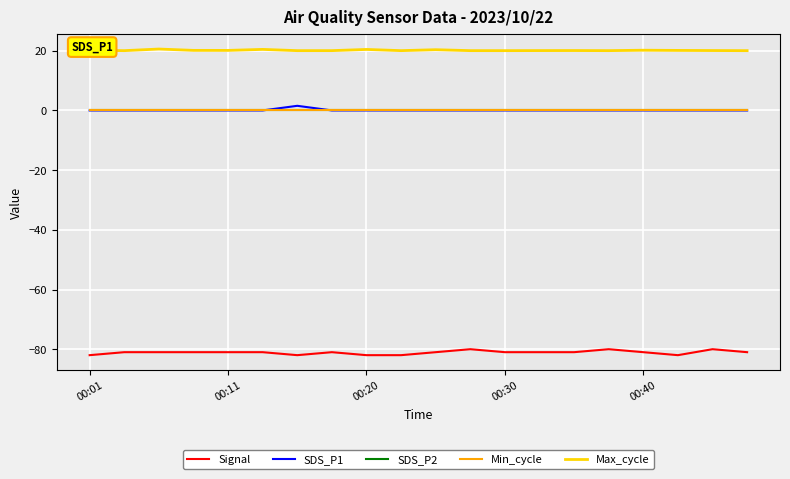

What is the smallest value displayed?

-82.0